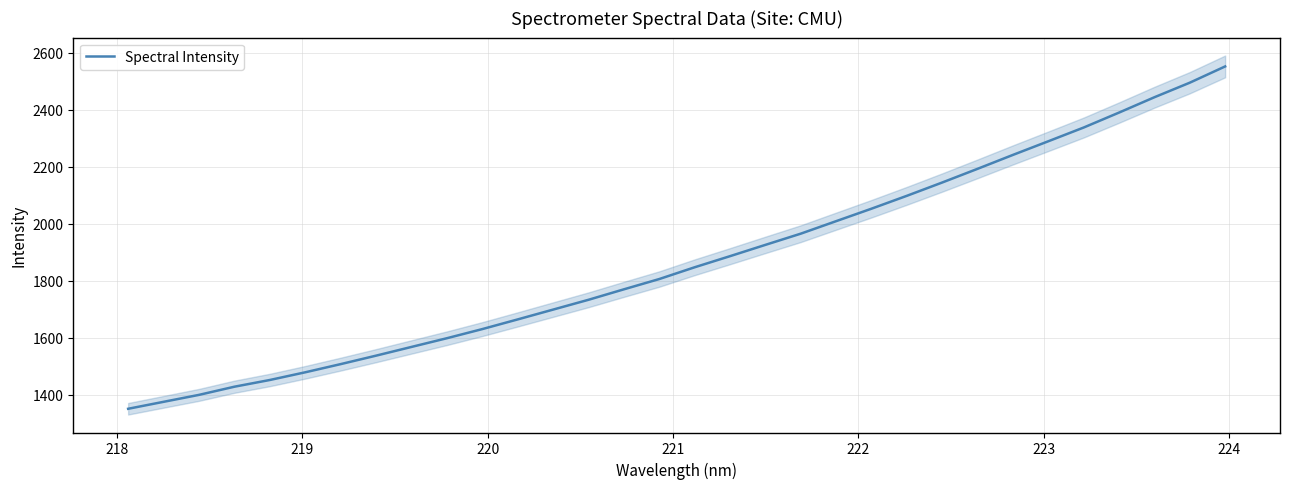

What is the minimum value shown in the chart?

1350.2